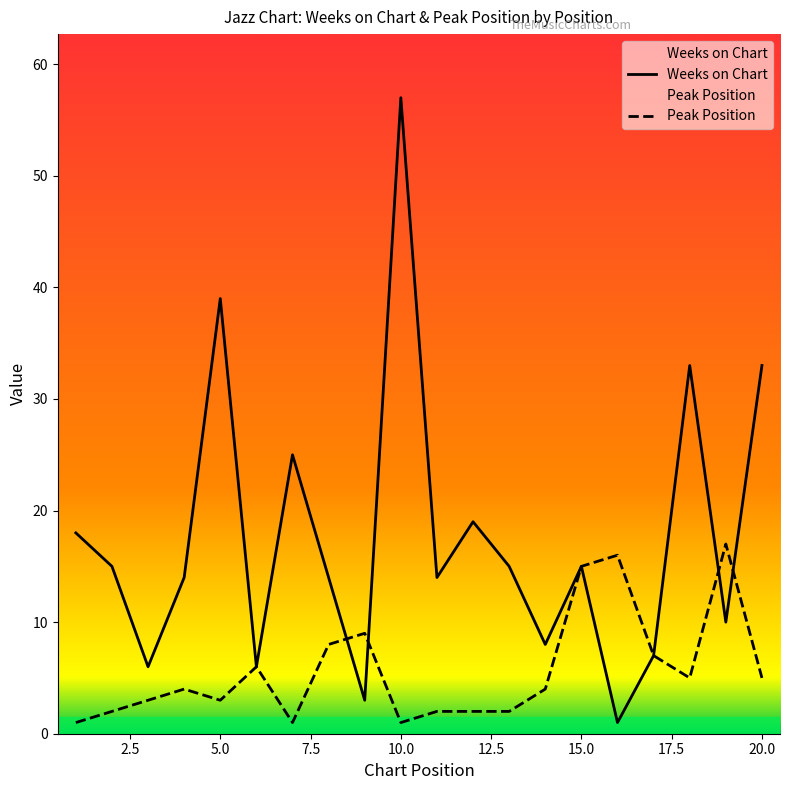

Is the value of Weeks on Chart at 10.0 greater than the value of Peak Position at 20.0?

Yes